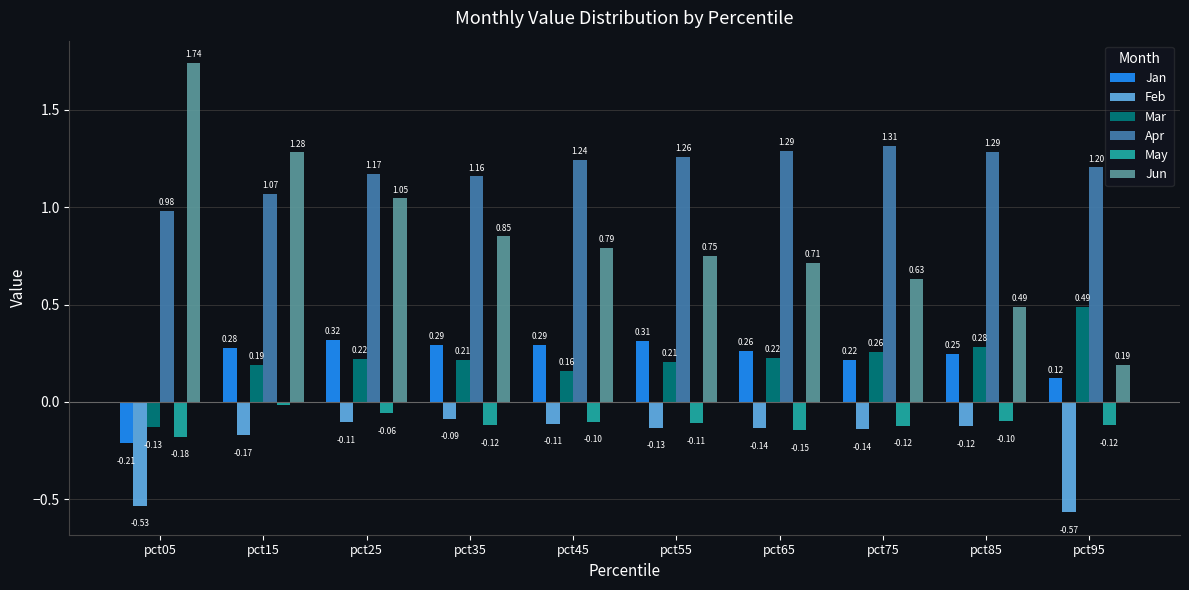

What is the sum of the Mar values at pct95 and pct05?

0.4